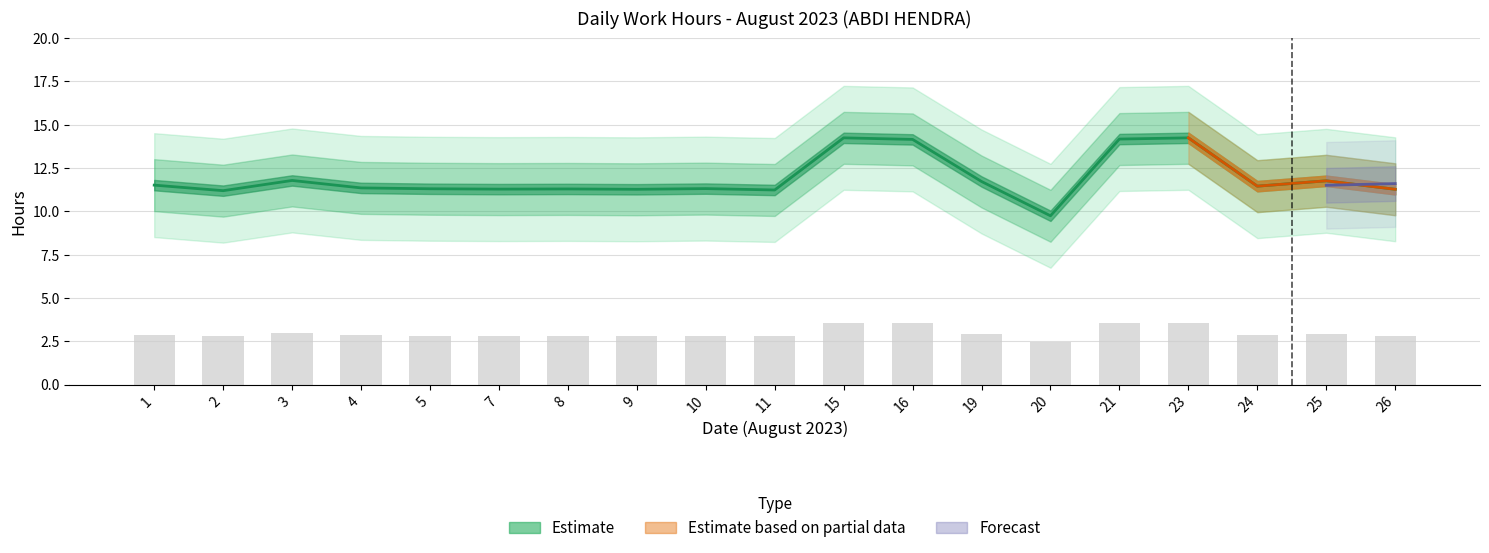

Between 19 and 24, which is larger?

19